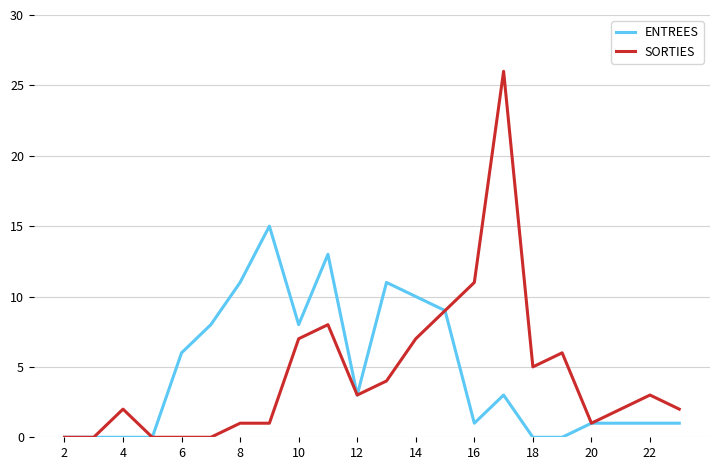

What is the maximum value shown in the chart?

26